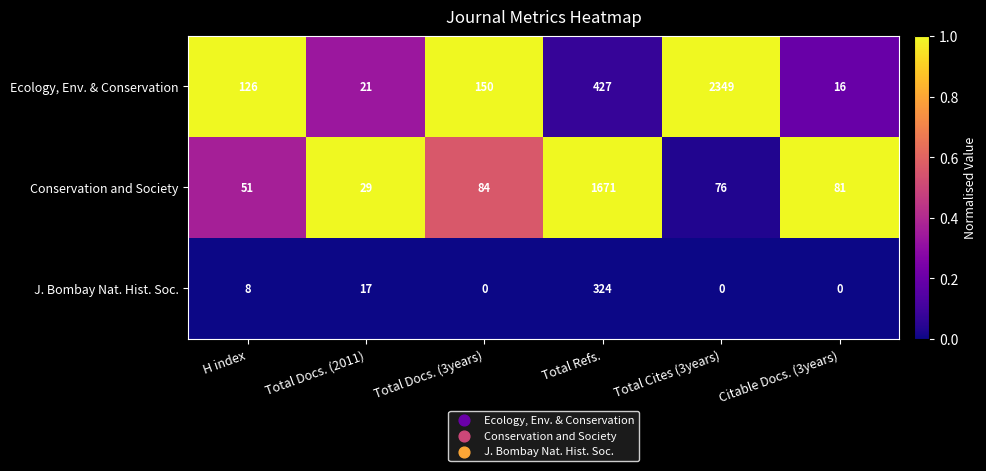

What is the total value across all series at Total Docs. (2011)?

67